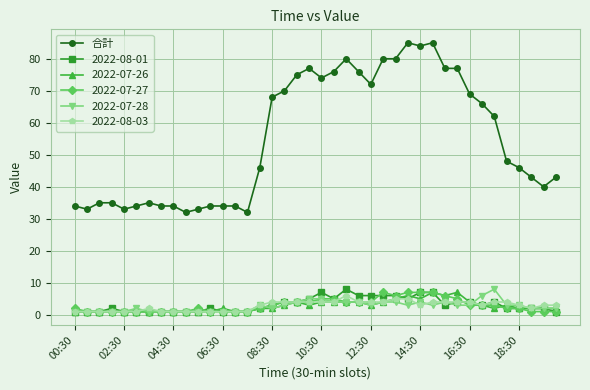

What is the highest value of the 2022-08-01 series?

8